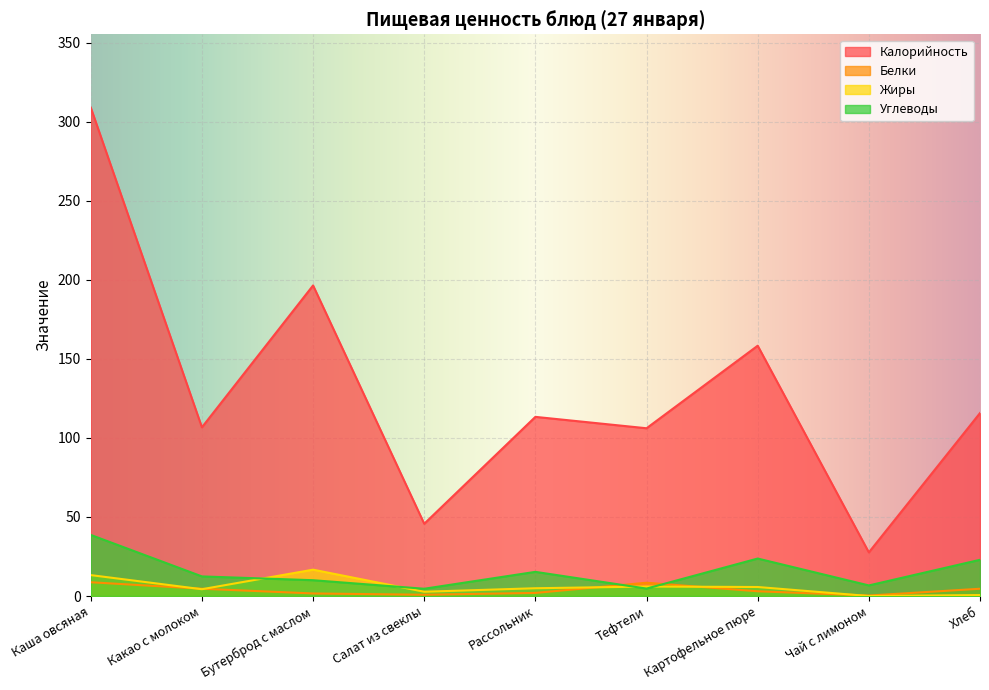

Reading left to right, transcribe all the data shown in this chart.

Калорийность: Каша овсяная=308.9	Какао с молоком=106.7	Бутерброд с маслом=196.4	Салат из свеклы=45.7	Рассольник=113.3	Тефтели=106.1	Картофельное пюре=158.3	Чай с лимоном=27.6	Хлеб=115.7
Белки: Каша овсяная=8.7	Какао с молоком=4.6	Бутерброд с маслом=1.6	Салат из свеклы=0.8	Рассольник=2.0	Тефтели=8.4	Картофельное пюре=3.0	Чай с лимоном=0.3	Хлеб=4.6
Жиры: Каша овсяная=13.2	Какао с молоком=4.3	Бутерброд с маслом=16.7	Салат из свеклы=2.7	Рассольник=4.9	Тефтели=6.0	Картофельное пюре=5.7	Чай с лимоном=0.0	Хлеб=0.6
Углеводы: Каша овсяная=38.6	Какао с молоком=12.4	Бутерброд с маслом=10.0	Салат из свеклы=4.6	Рассольник=15.3	Тефтели=4.7	Картофельное пюре=23.7	Чай с лимоном=6.7	Хлеб=22.9